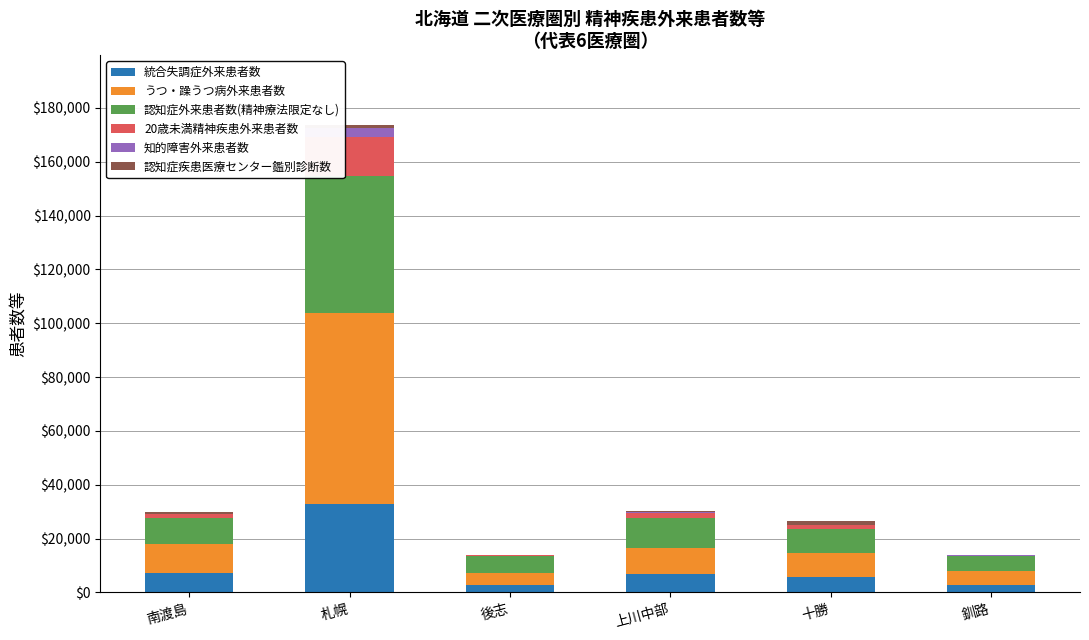

What is the sum of all 統合失調症外来患者数 values?

58443